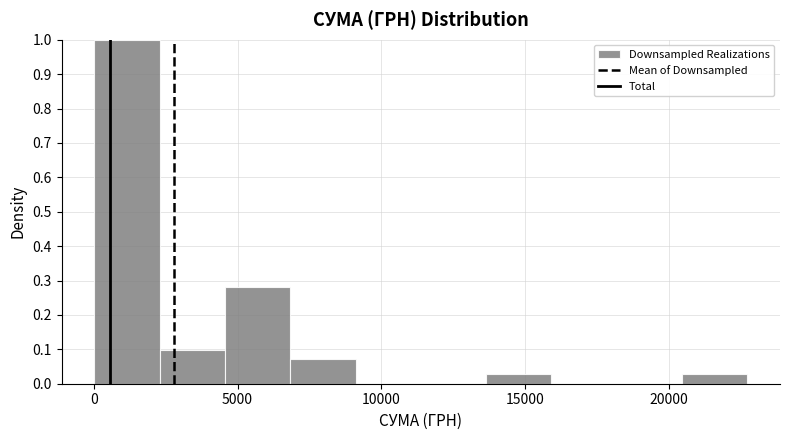

Reading left to right, list every bar in this chart as the range it spans on the x-axis followed by its height. Neither the bar edges nor the heights are printed on the chart, so give them approximately, as read against the axes.

0 to 2500: 1.00
2500 to 4500: 0.10
4500 to 7000: 0.28
7000 to 9000: 0.07
9000 to 11500: 0
11500 to 13500: 0
13500 to 16000: 0.03
16000 to 18000: 0
18000 to 20500: 0
20500 to 22500: 0.03